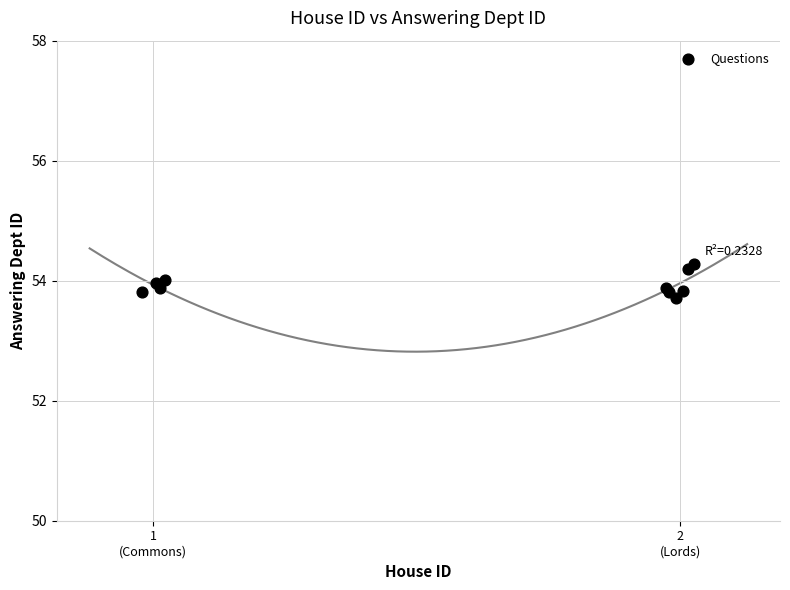

What Y value in the scatter plot is closest to 53?

53.7